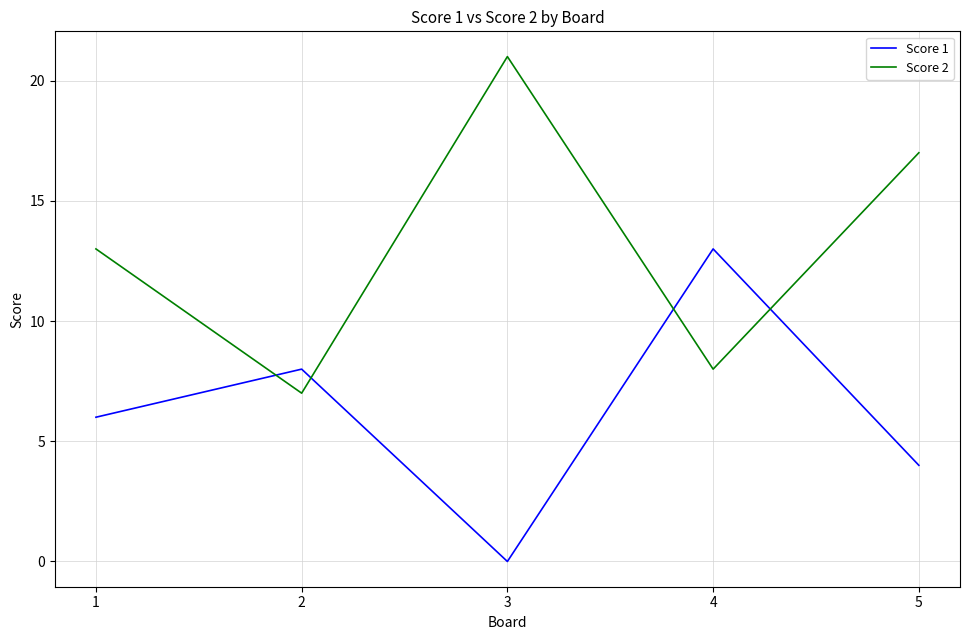

True or false: Score 2 has more than 2 points higher than both neighbors.

False